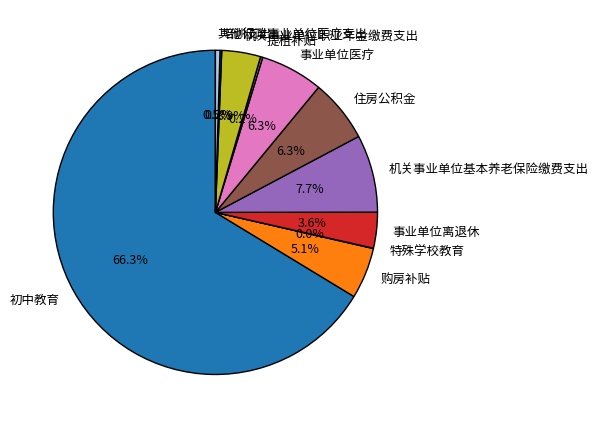

Between 机关事业单位基本养老保险缴费支出 and 其他行政事业单位医疗支出, which is larger?

机关事业单位基本养老保险缴费支出